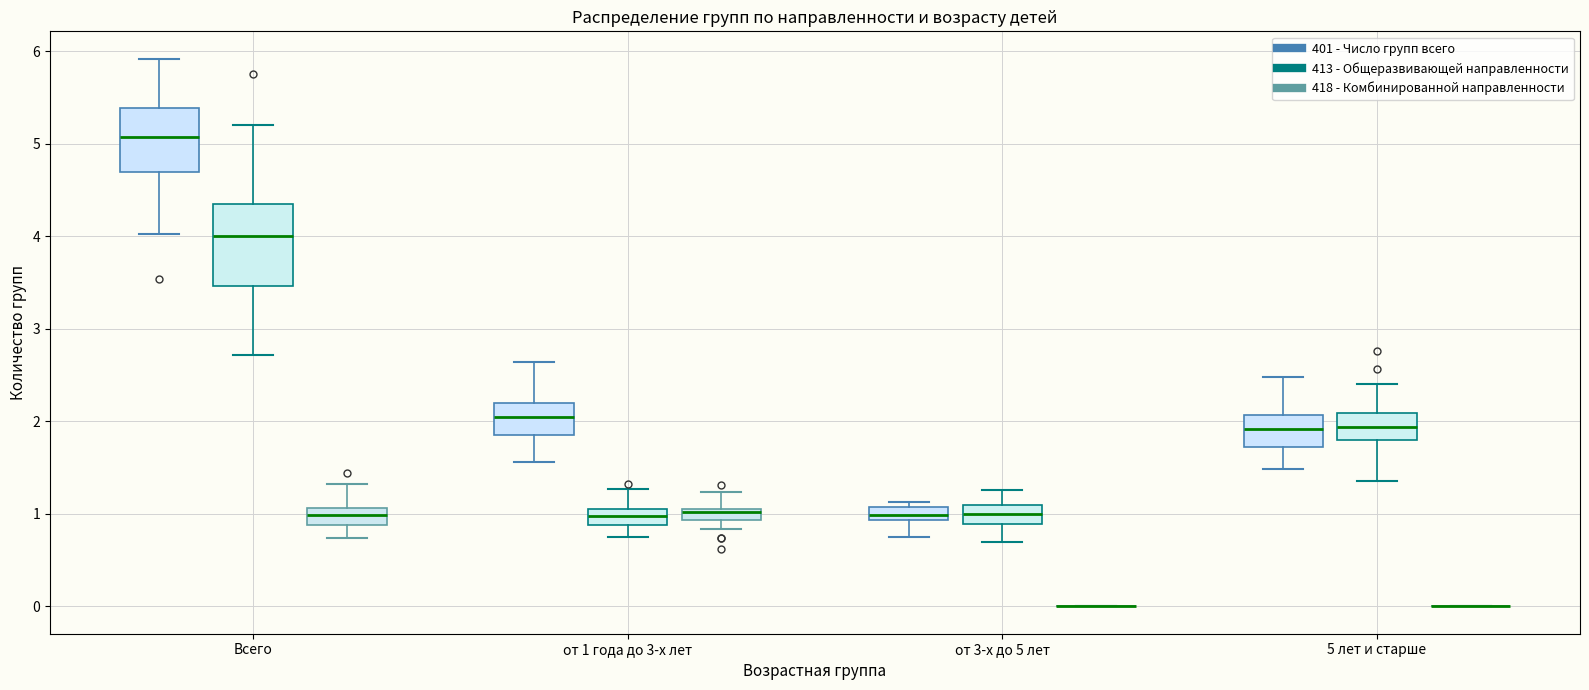

Where is the lower edge of the box for Всего (413 - Общеразвивающей направленности) on the y-axis? The values are not printed on the chart, so give them approximately, as read against the axis.

3.5